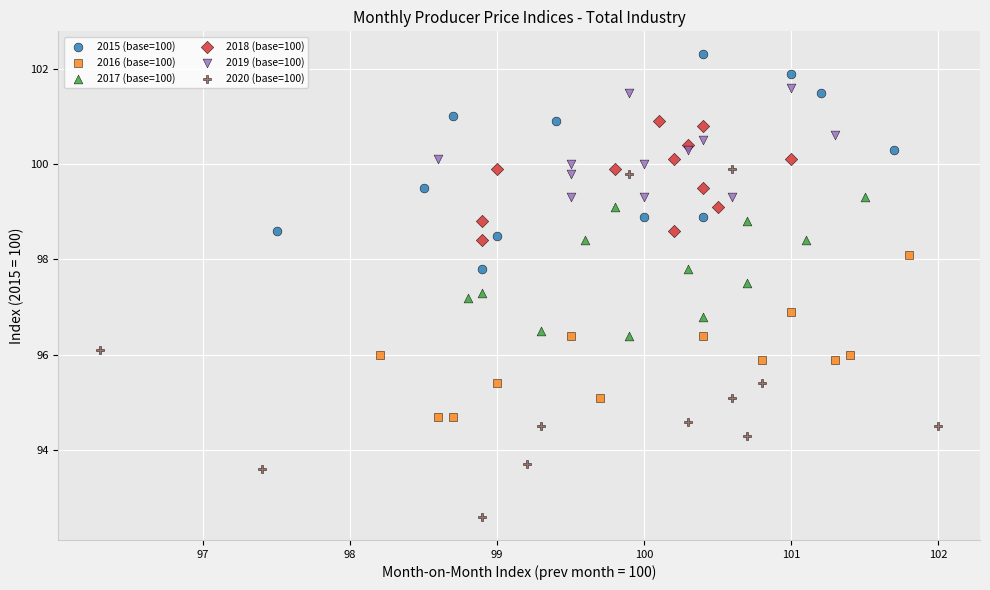

What are all the series names shown in the legend?

2015 (base=100), 2016 (base=100), 2017 (base=100), 2018 (base=100), 2019 (base=100), 2020 (base=100)